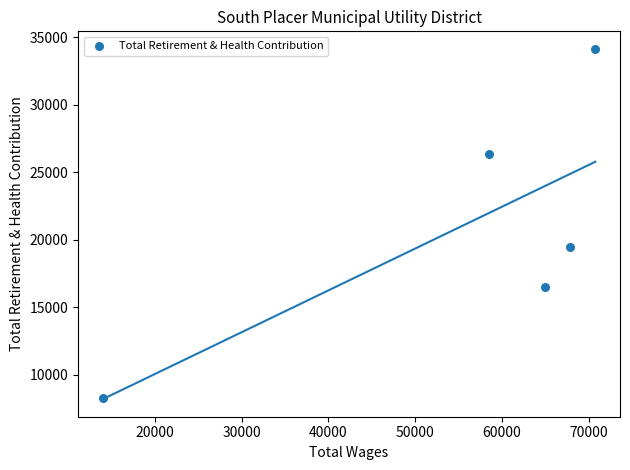

What is the average X value?

55195